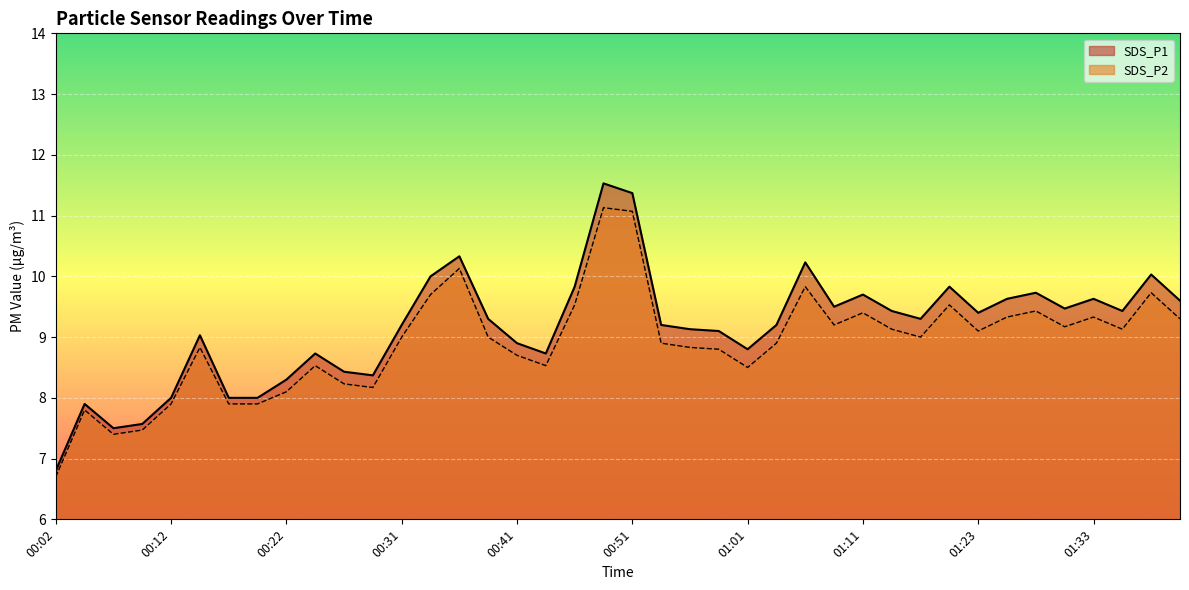

True or false: SDS_P1 and SDS_P2 cross at least once.

False